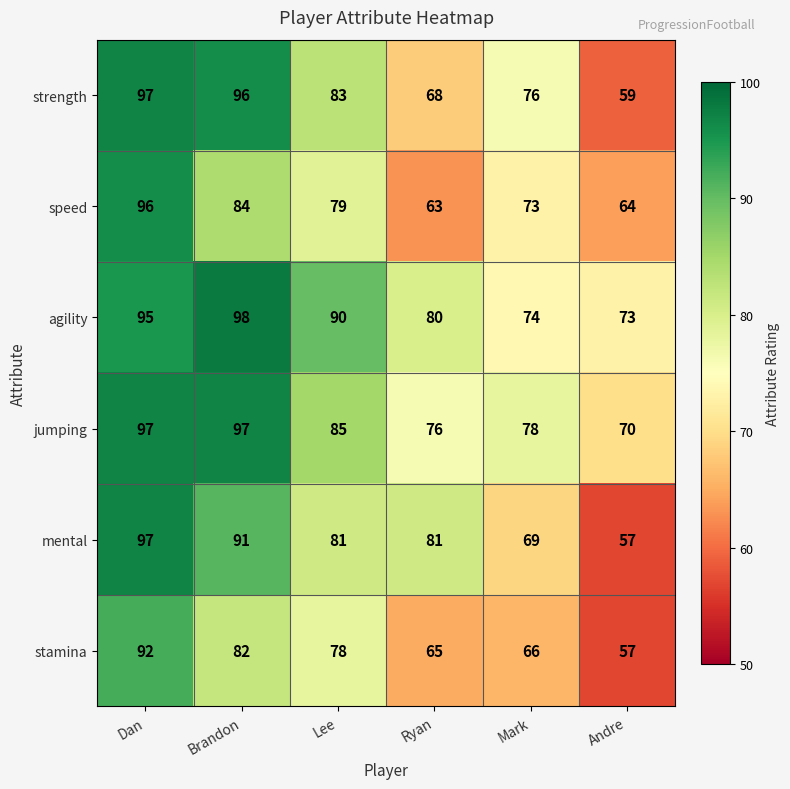

Is the value of speed at Andre greater than the value of jumping at Ryan?

No